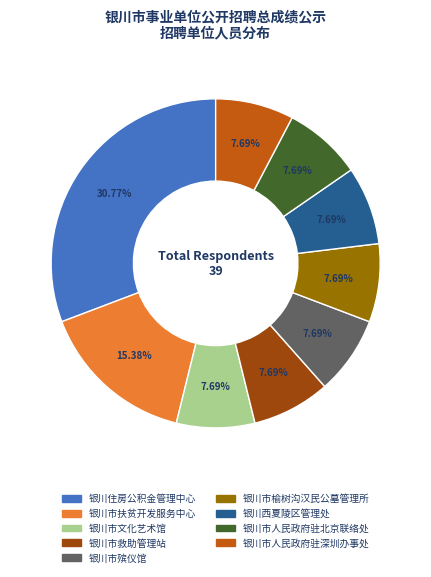

Which slice is the largest?

银川住房公积金管理中心